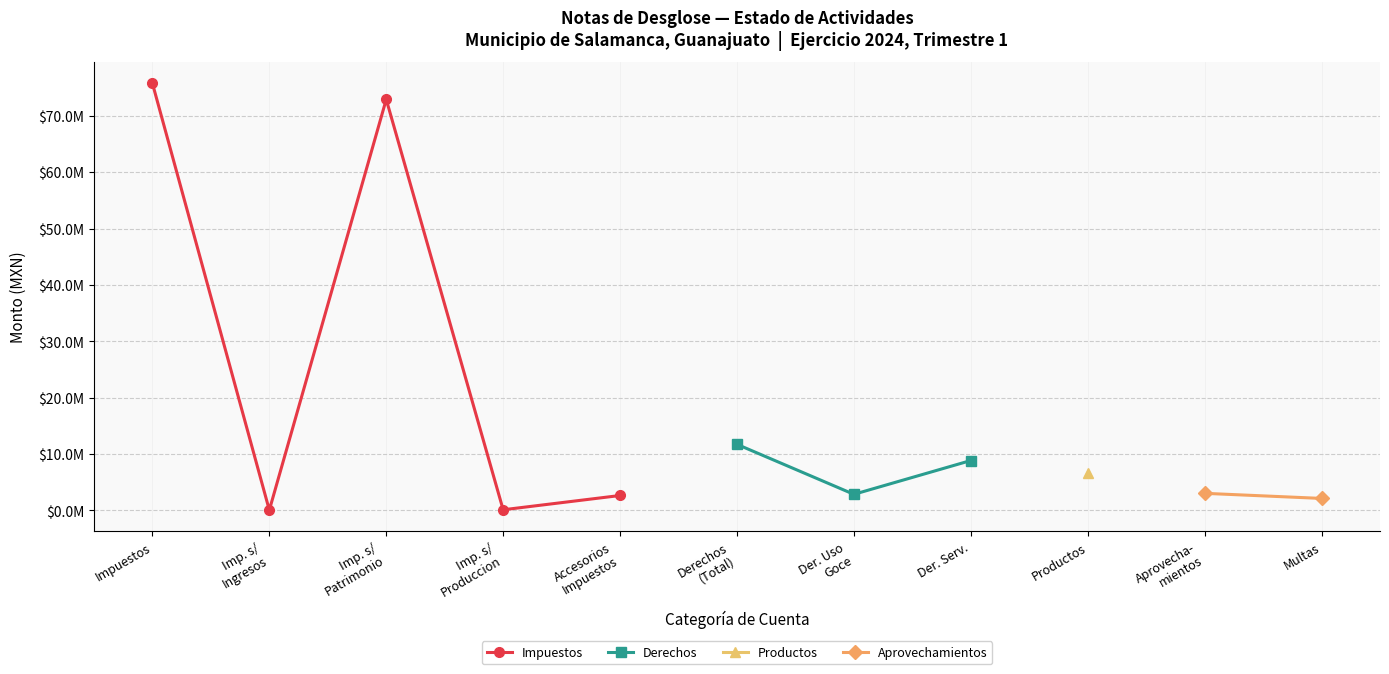

In Derechos, how many points are lower than both neighbors (excluding endpoints)?

1